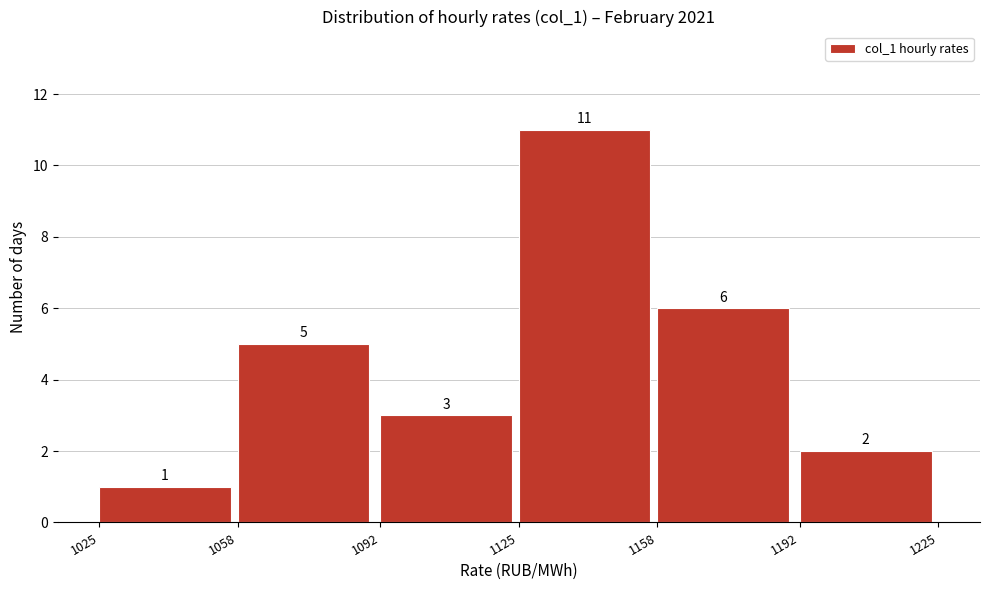

Reading left to right, transcribe this chart: for each bar, give the range it covers on the x-axis and its height.

1025 to 1058: 1
1058 to 1092: 5
1092 to 1125: 3
1125 to 1158: 11
1158 to 1192: 6
1192 to 1225: 2